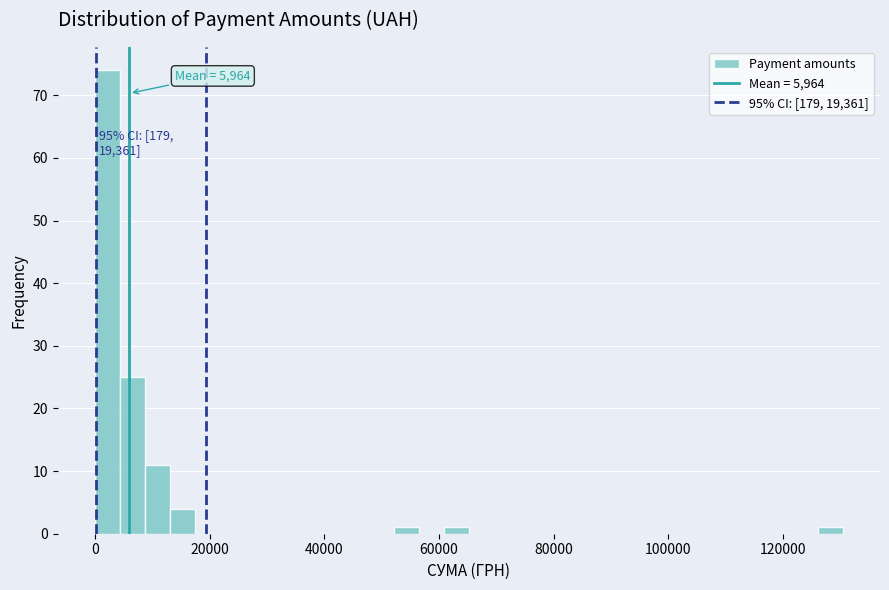

Read against the x-axis, roughly where is the centre of the tallest bar?

2000